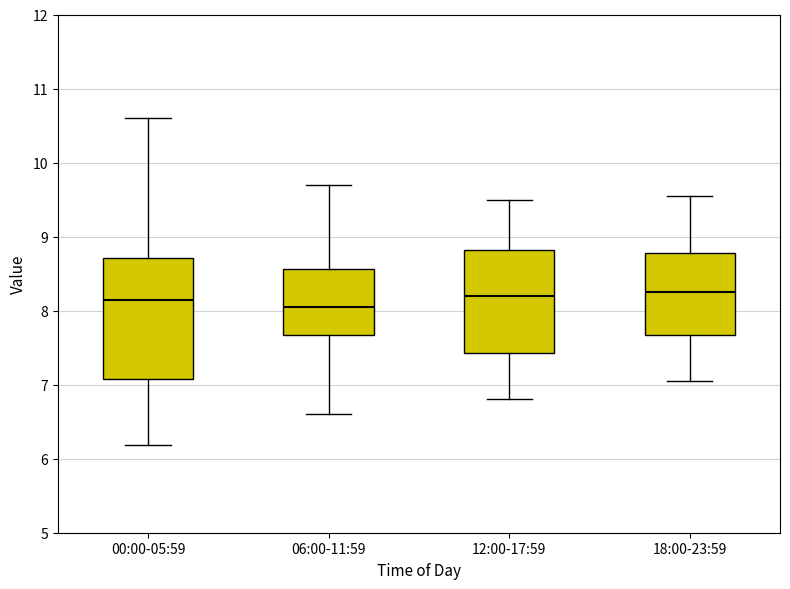

Reading left to right, transcribe this box plot: for each box, give where its median line is, the range the box spans, and where its two whiskers end, as read against the y-axis. The values are not printed on the chart, so give them approximately, as read against the axis.

00:00-05:59: median 8.1, box 7.1 to 8.7, whiskers 6.2 to 10.6
06:00-11:59: median 8.0, box 7.7 to 8.6, whiskers 6.6 to 9.7
12:00-17:59: median 8.2, box 7.4 to 8.8, whiskers 6.8 to 9.5
18:00-23:59: median 8.3, box 7.7 to 8.8, whiskers 7.1 to 9.6